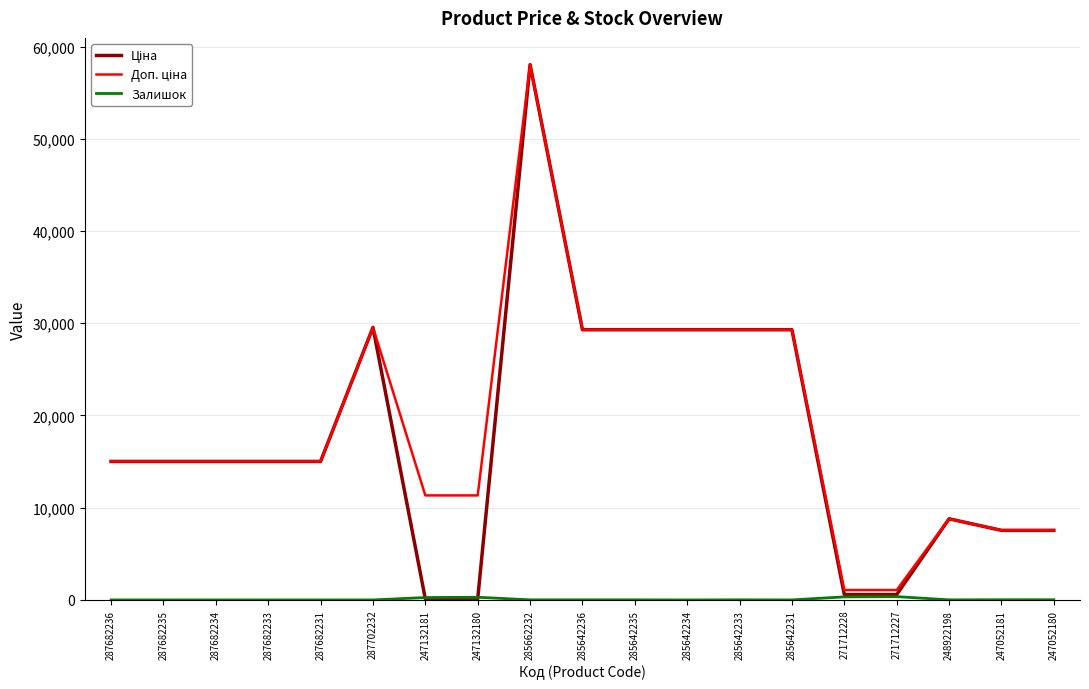

Which label corresponds to the largest value in the chart?

285662232